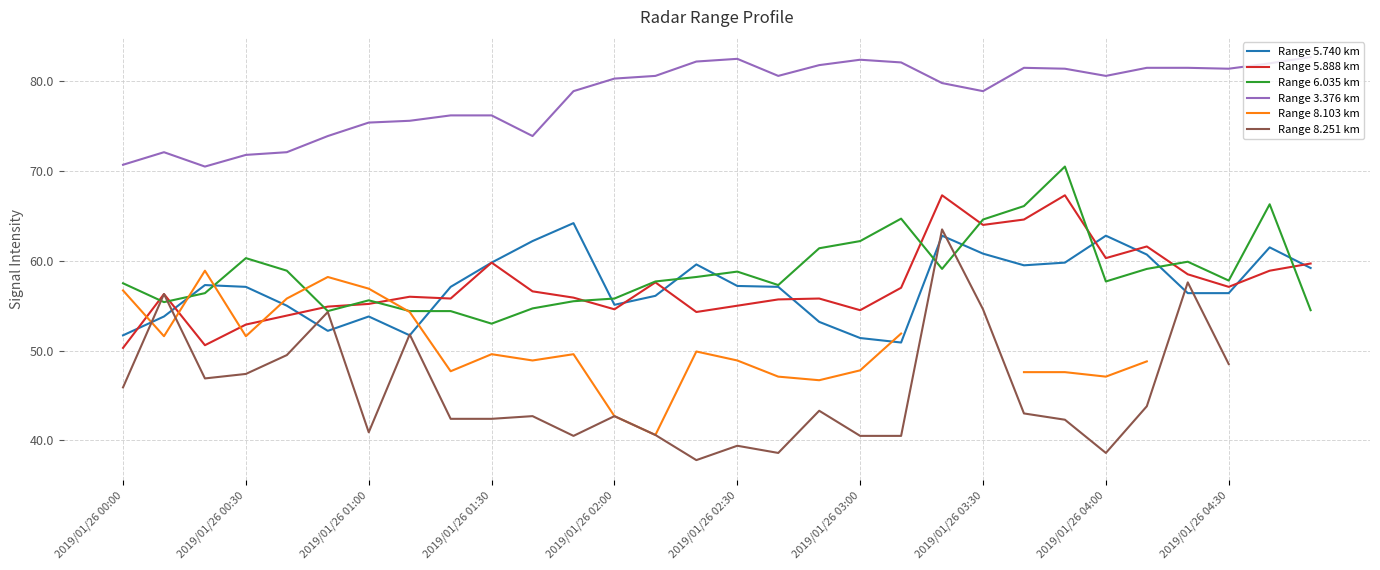

Is it true that Range 5.740 km equals 28.7 at 2019/01/26 04:00?

False